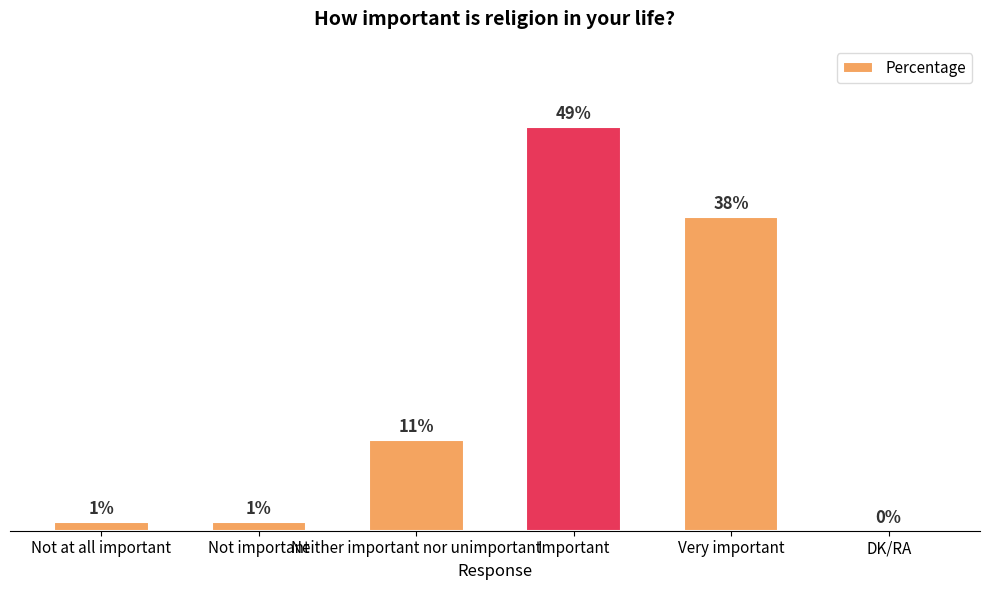

Between Important and Not important, which is larger?

Important